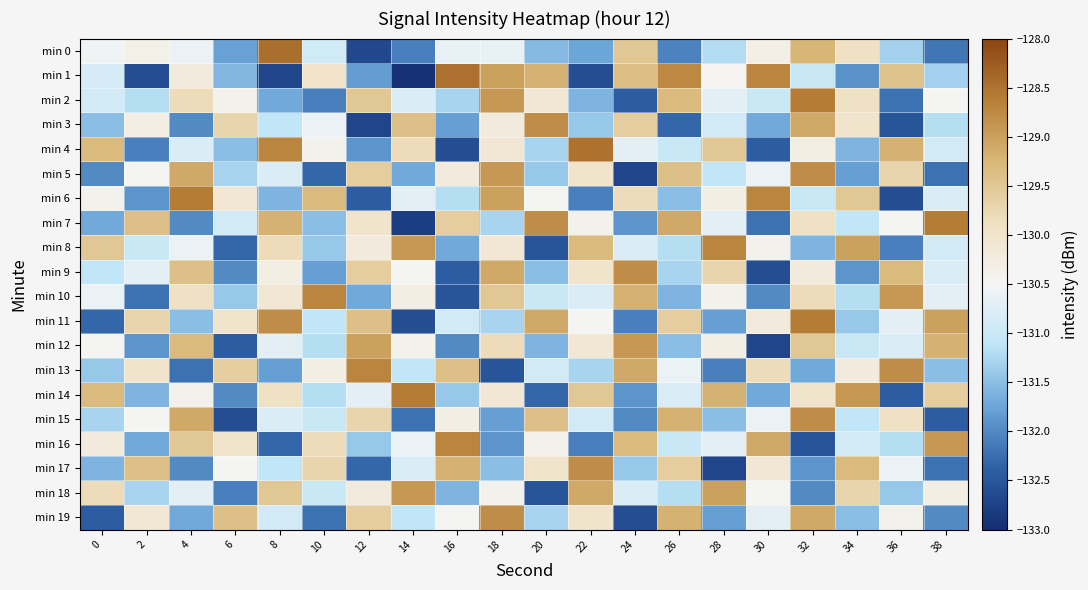

How many series are shown in this chart?

20